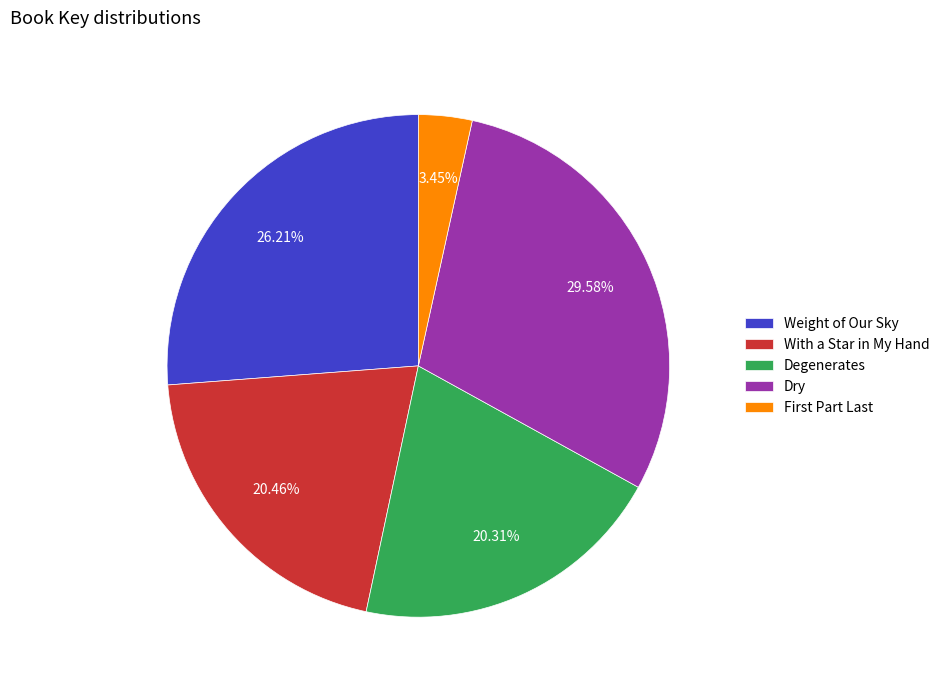

How many segments does this pie chart have?

5